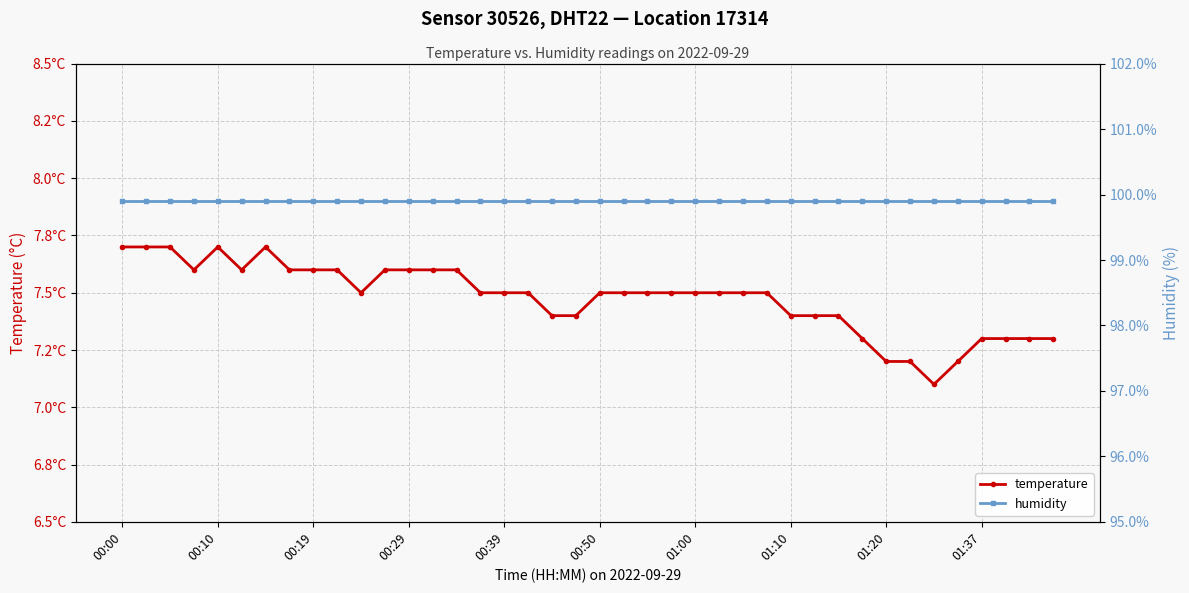

What is the sum of all humidity values?

3996.0